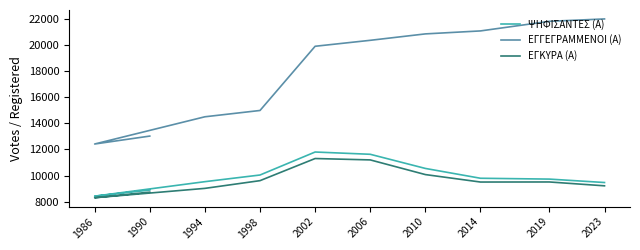

Where is the first local minimum for ΕΓΓΕΓΡΑΜΜΕΝΟΙ (Α)?

1986